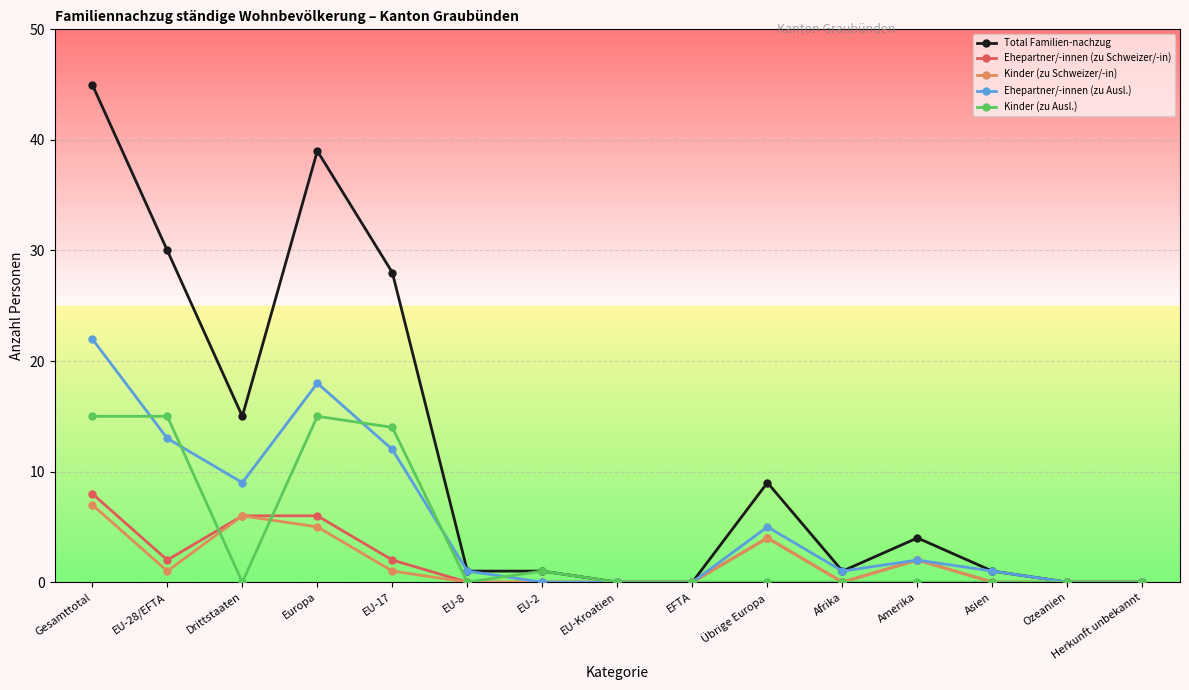

True or false: Ehepartner/-innen (zu Ausl.) has a value of 5 at Gesamttotal.

False